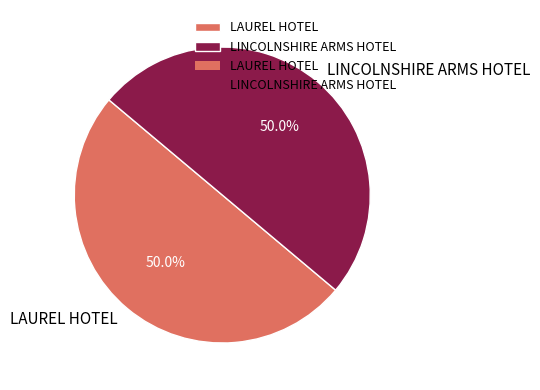

To the nearest percent, what is the average slice percentage?

50%